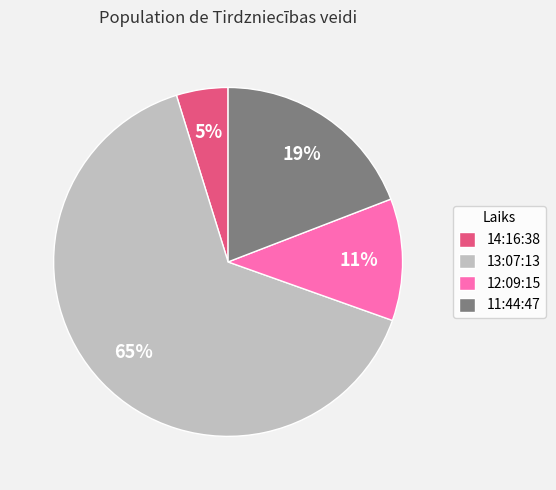

What is the largest slice in the pie chart?

13:07:13